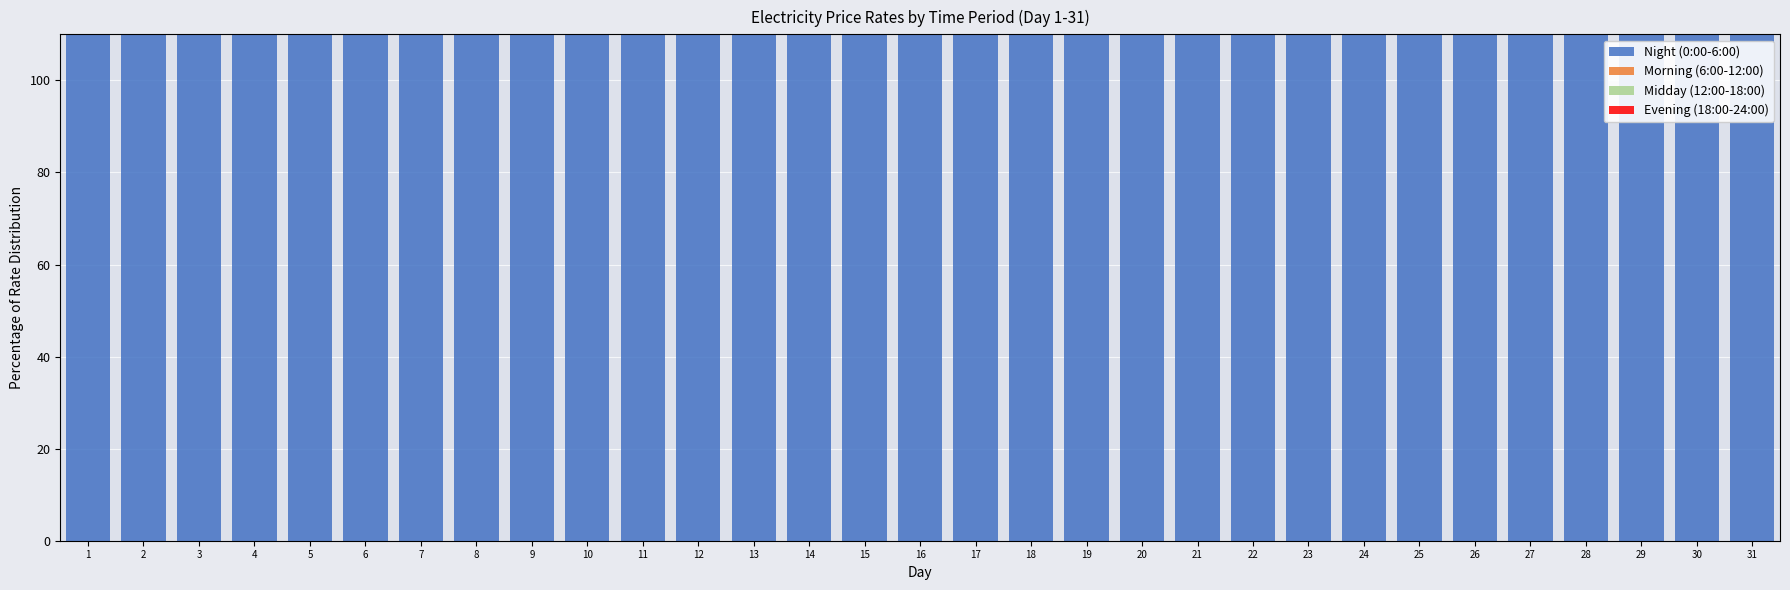

Rank the categories by Midday (12:00-18:00) value from highest to lowest.

29, 27, 25, 30, 4, 2, 28, 23, 18, 26, 22, 1, 5, 6, 21, 16, 19, 20, 11, 7, 15, 9, 31, 24, 3, 10, 12, 14, 8, 17, 13